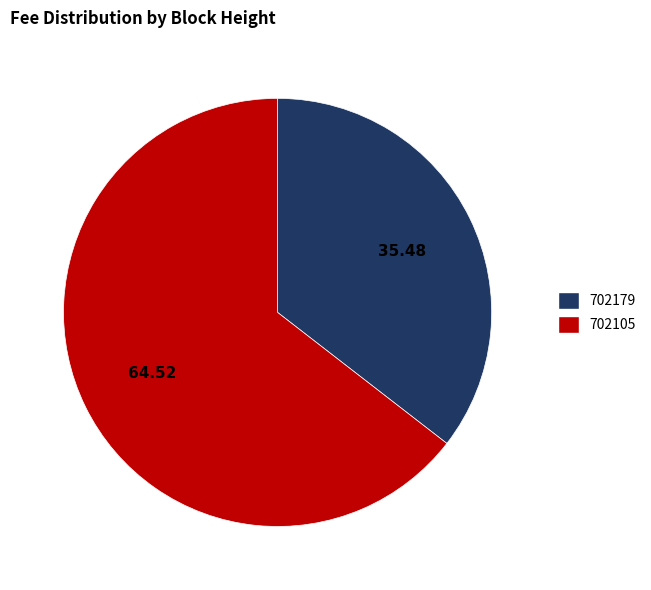

Do 702105 and 702179 together represent more than half of the pie?

Yes